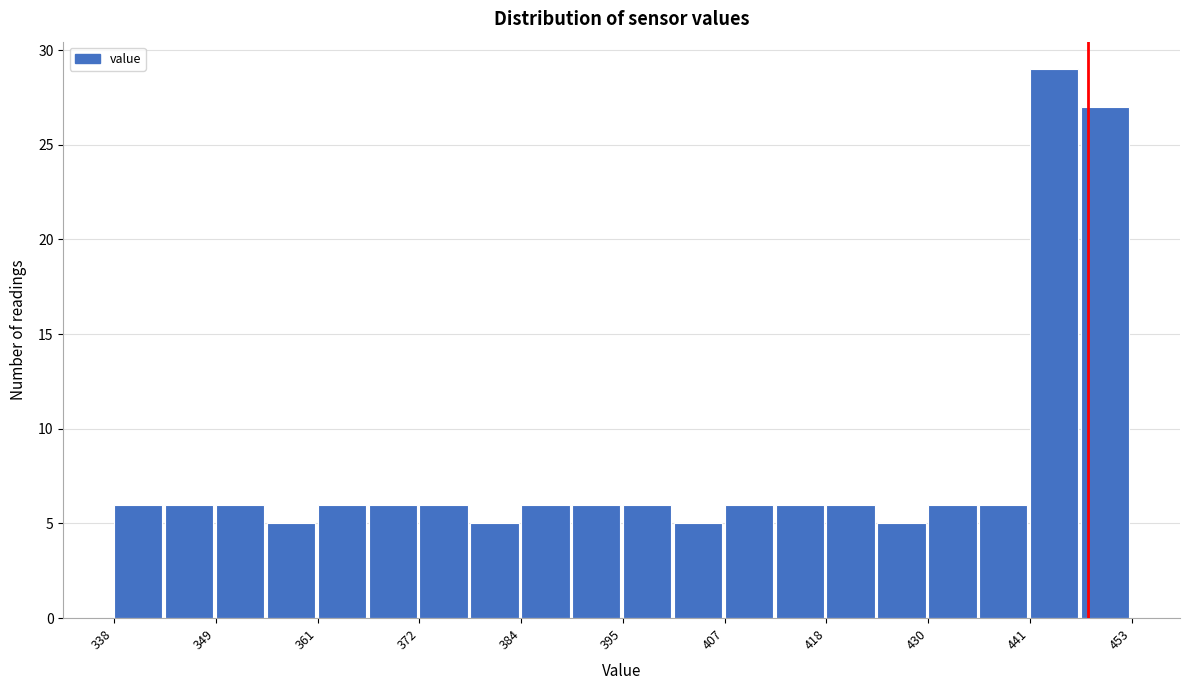

Read against the x-axis, roughly where is the centre of the tallest bar?

444